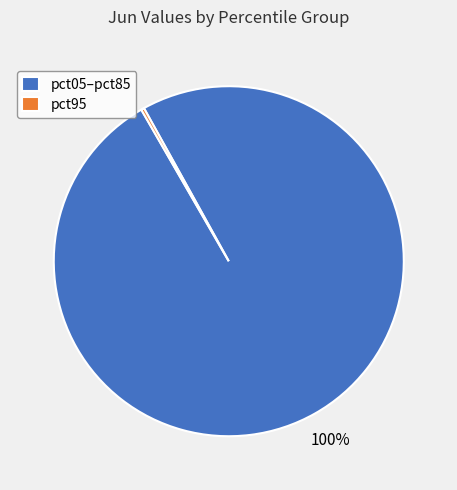

Is there a majority slice in this chart?

Yes